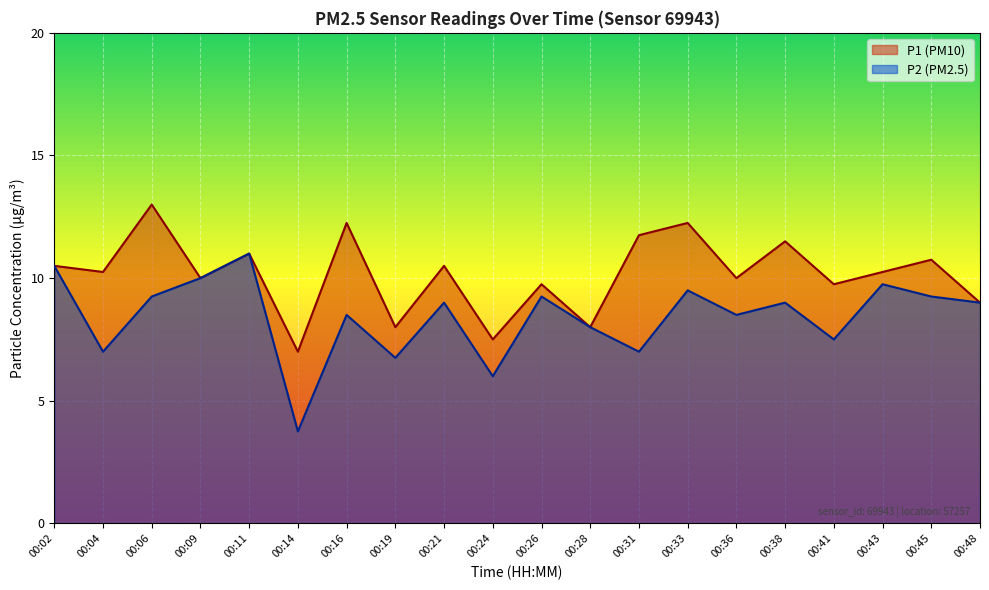

Which series has the widest spread of values?

P2